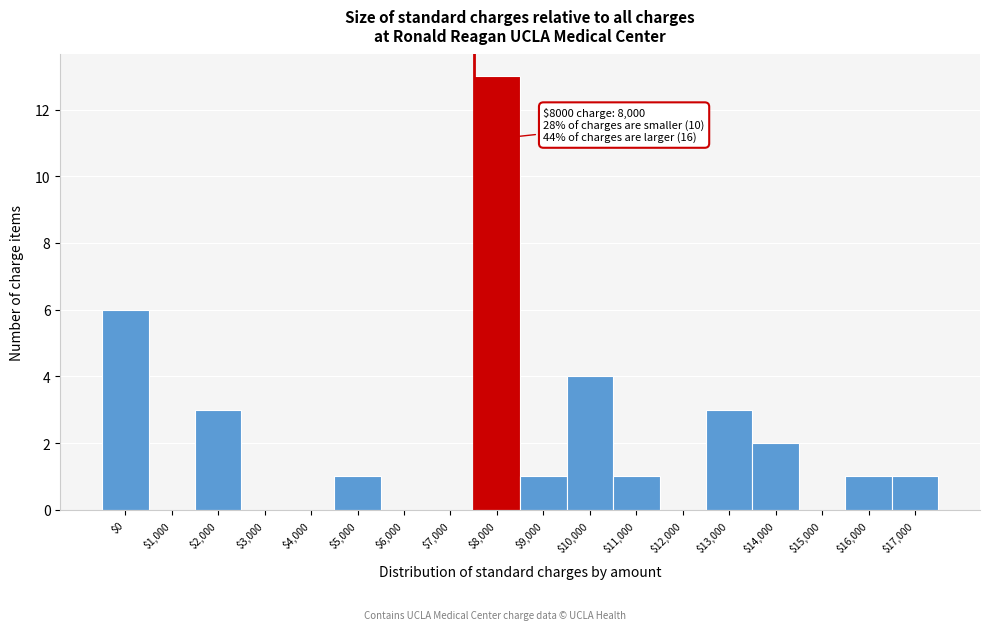

Is it true that the value at $8,000 is 22?

False